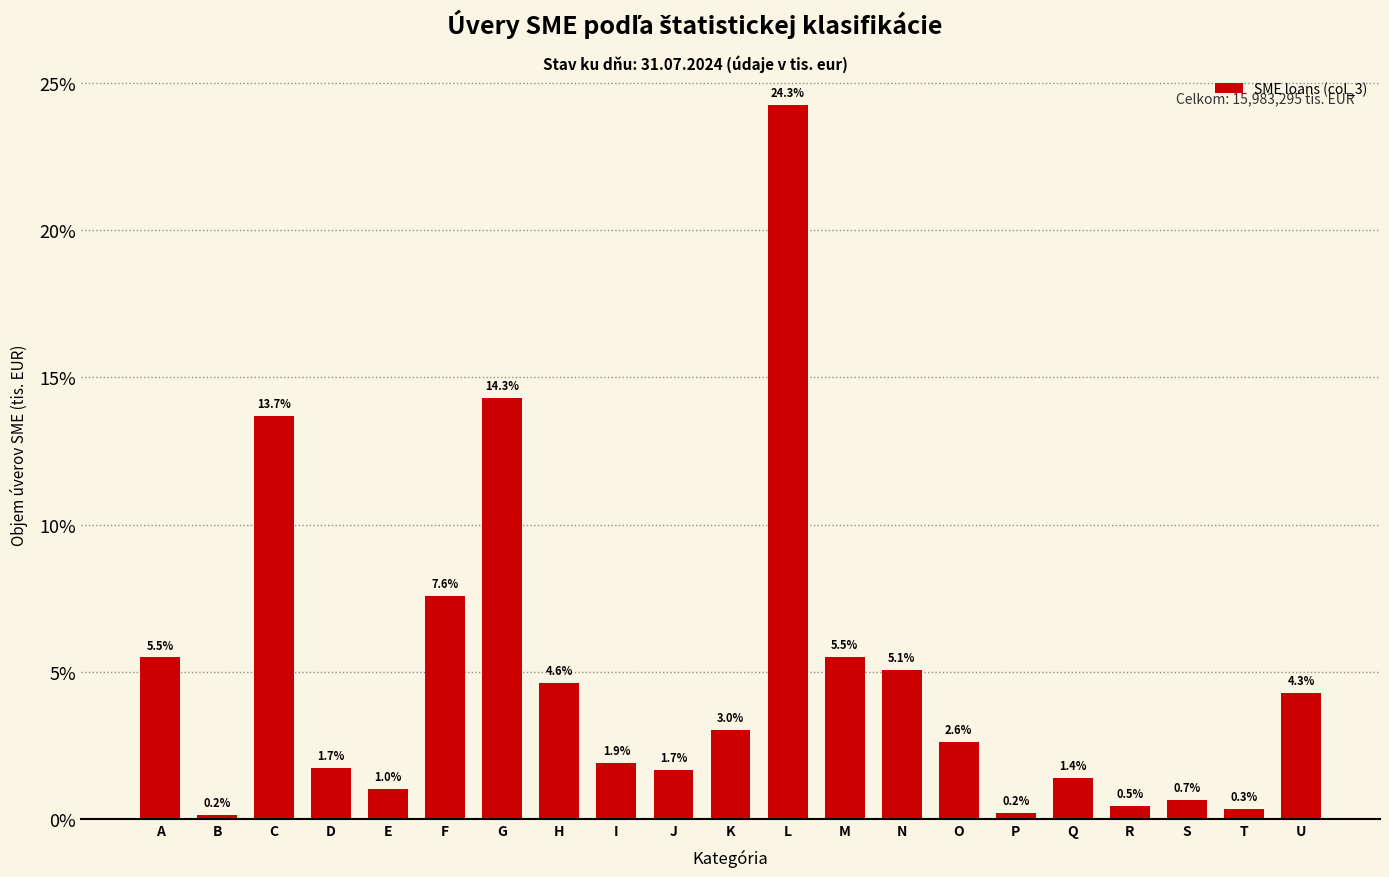

Reading left to right, extract all data points from this chart.

A=5.5	B=0.2	C=13.7	D=1.7	E=1.0	F=7.6	G=14.3	H=4.6	I=1.9	J=1.7	K=3.0	L=24.3	M=5.5	N=5.1	O=2.6	P=0.2	Q=1.4	R=0.5	S=0.7	T=0.3	U=4.3